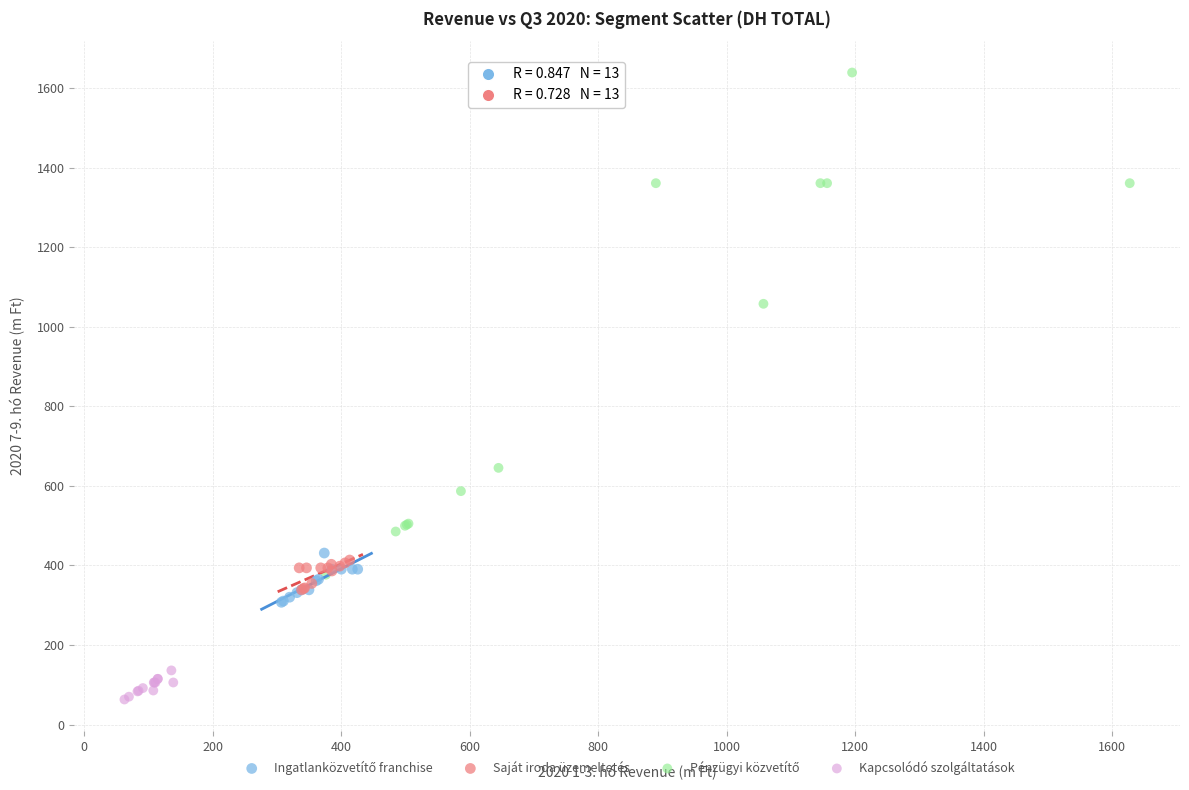

Which series contains the lowest Y value?

Kapcsolódó szolgáltatások